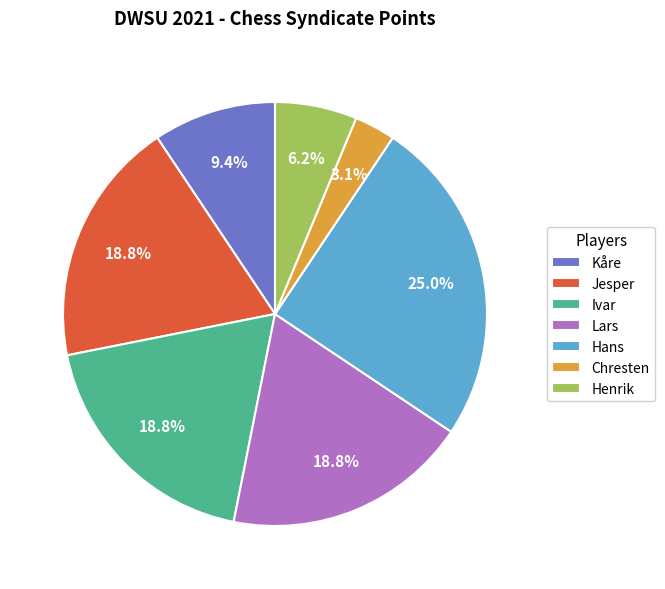

How many slices are in this pie chart?

7